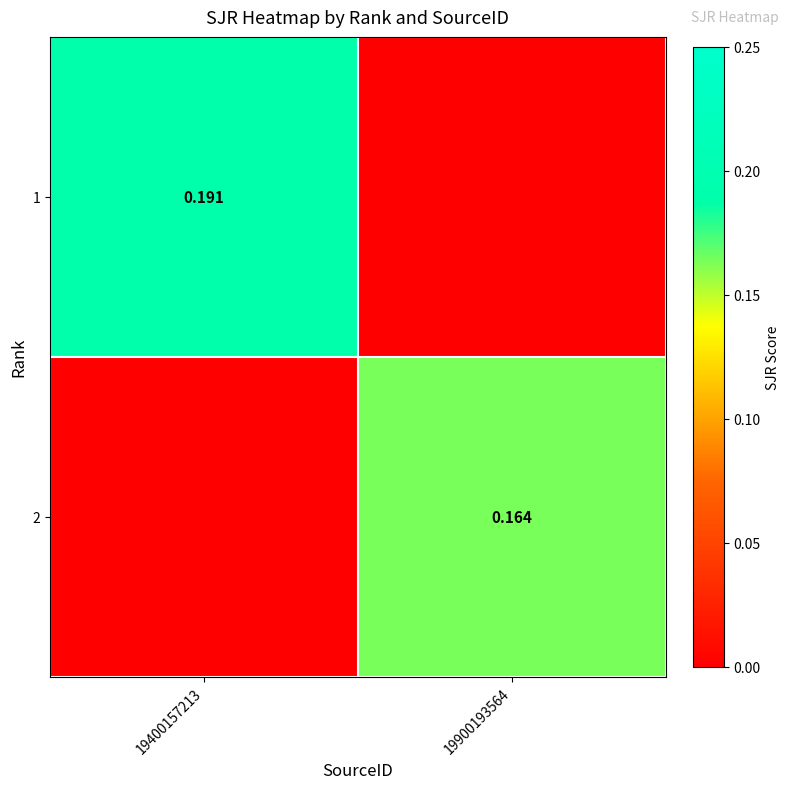

What is the difference between the highest and lowest values at 19900193564?

0.2